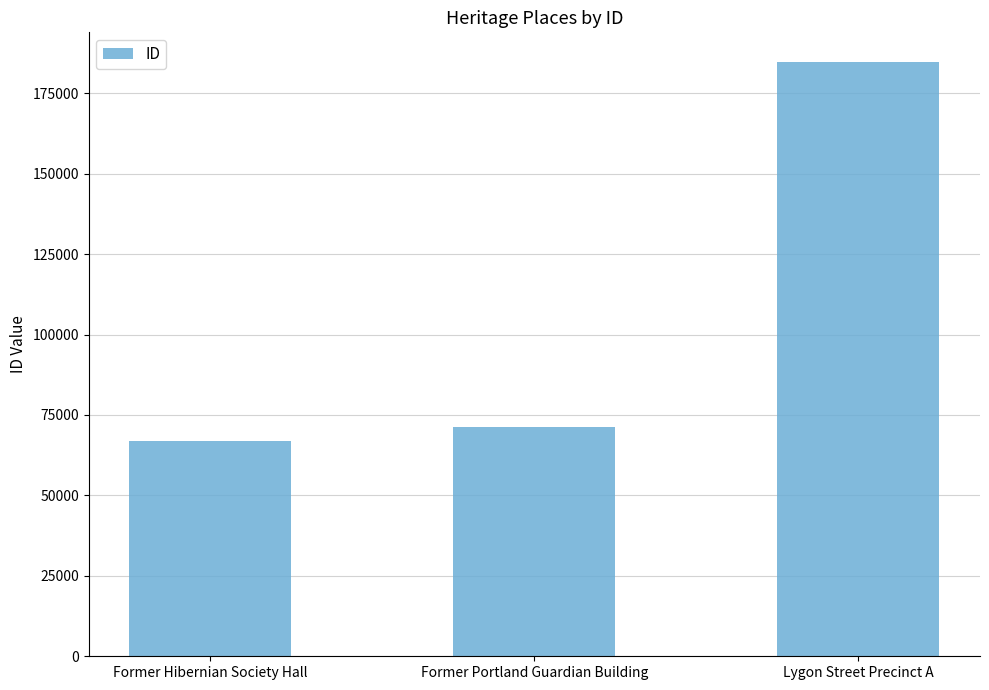

What is the difference between the values at Former Hibernian Society Hall and Lygon Street Precinct A?

117698